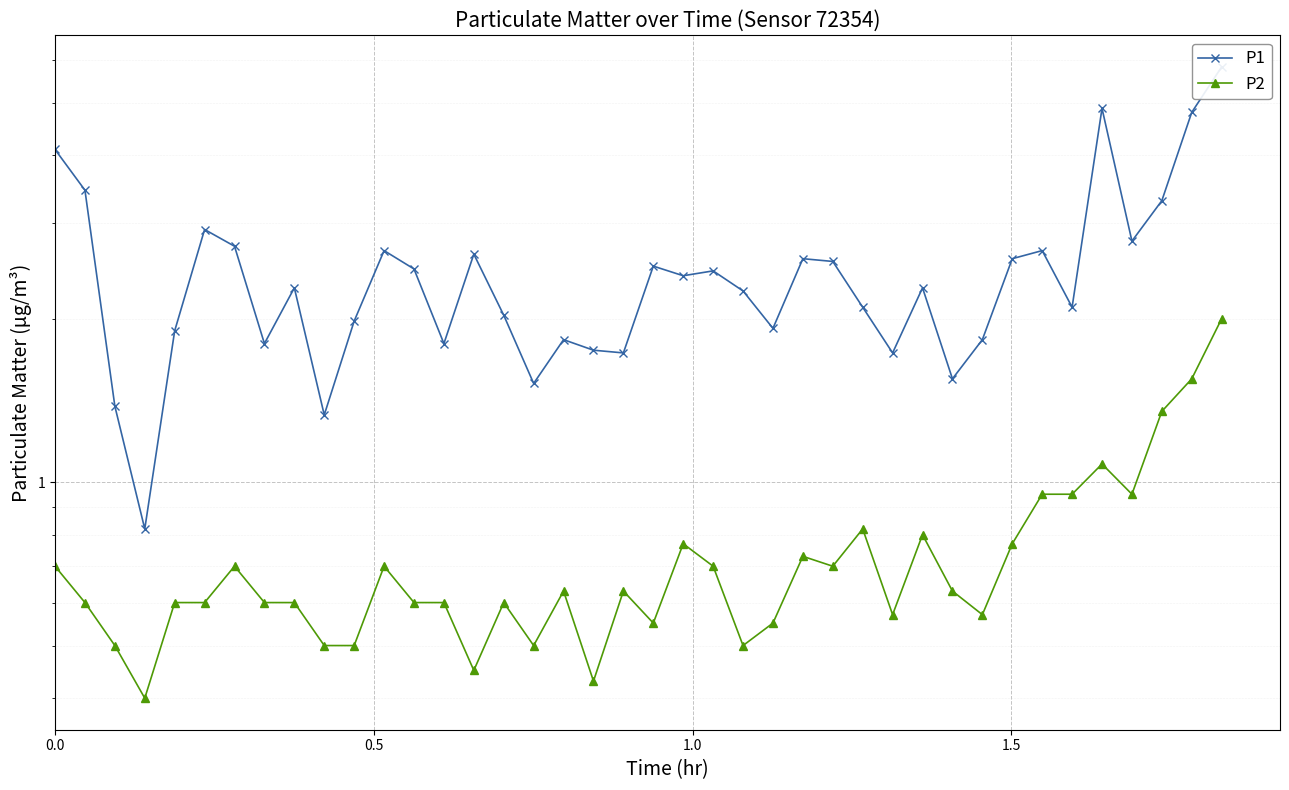

True or false: P2 and P1 intersect in this chart.

False